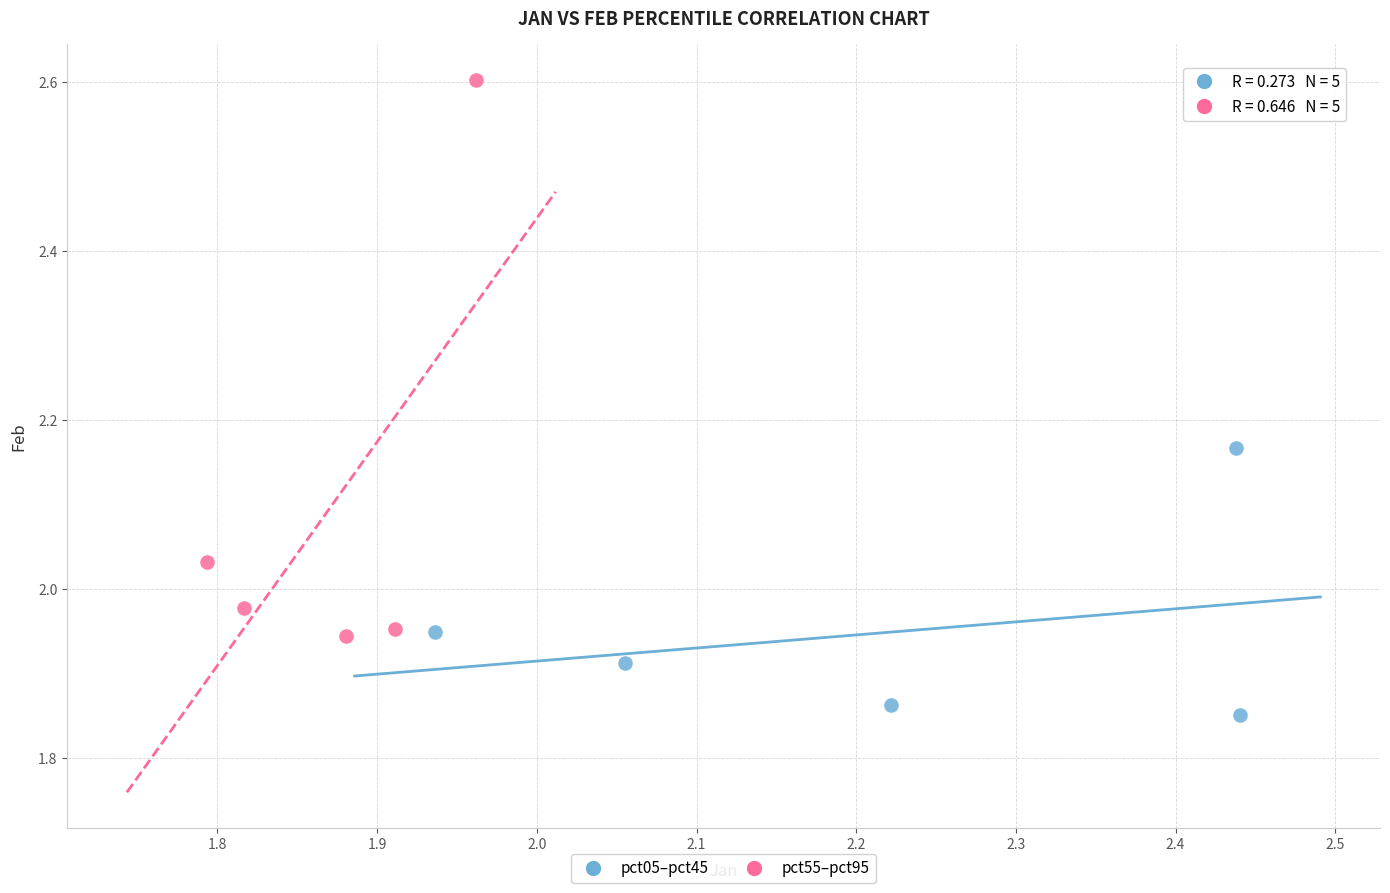

Which series contains the highest Y value?

pct55–pct95